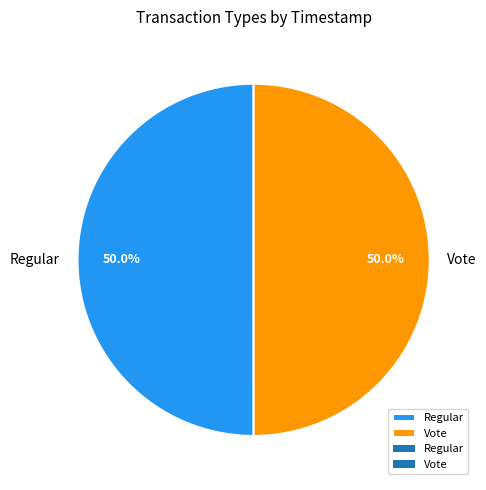

The Regular slice represents 40% of the pie. True or false?

False